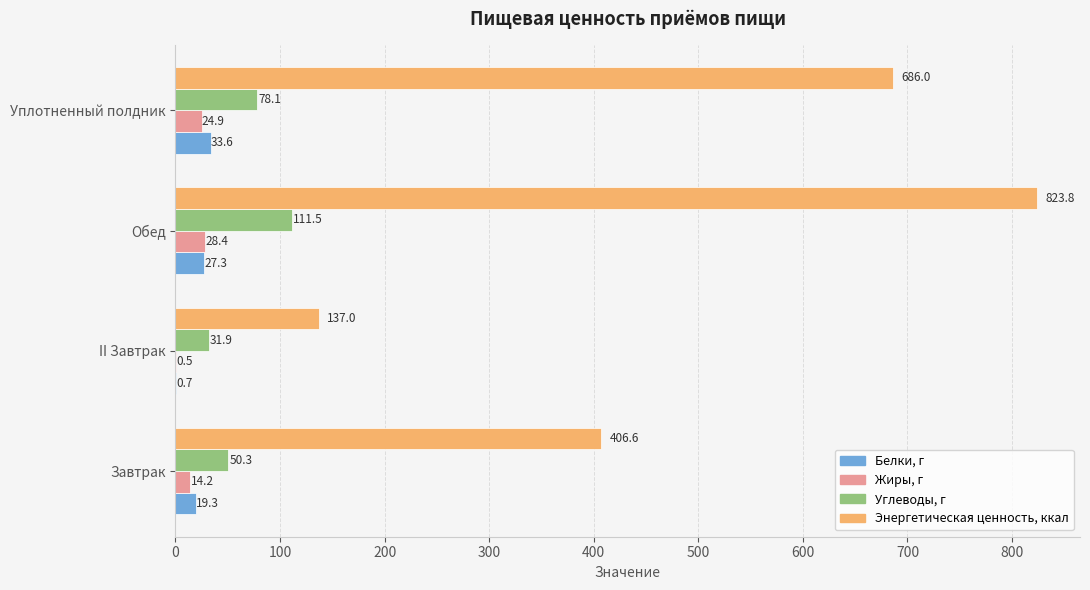

At which label does Белки, г reach its peak?

Уплотненный полдник